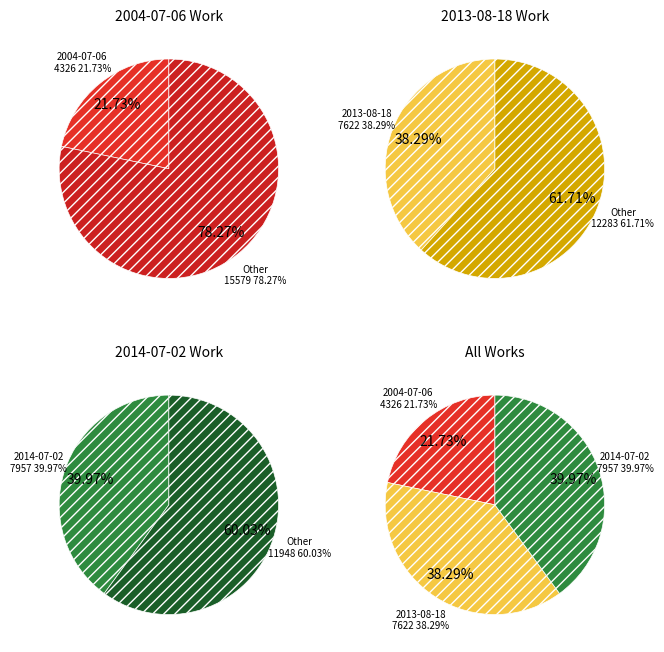

To the nearest percent, what percentage of the pie is 2014-07-02?

40%